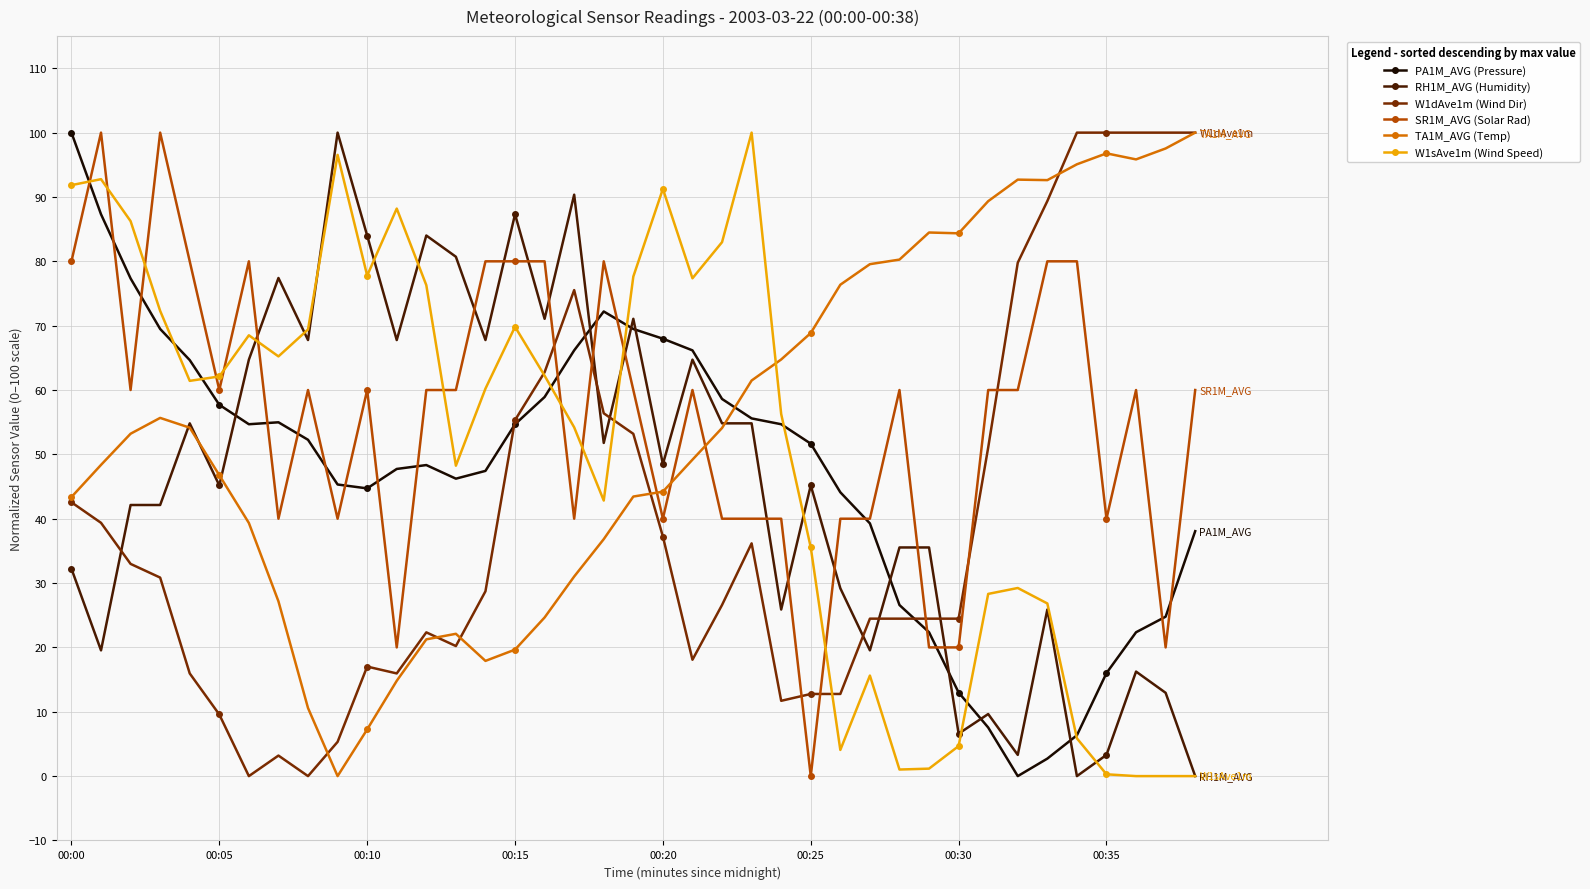

True or false: TA1M_AVG (Temp) has more than 1 interior local peaks.

True